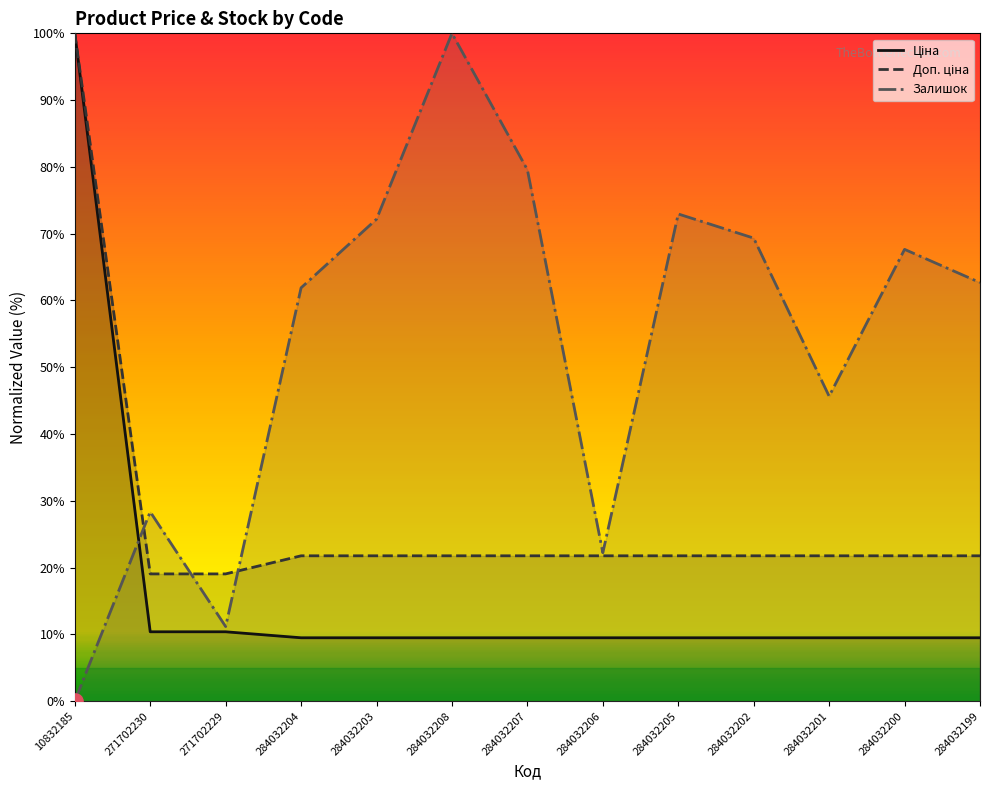

At how many categories does at least one series exceed 45?

10